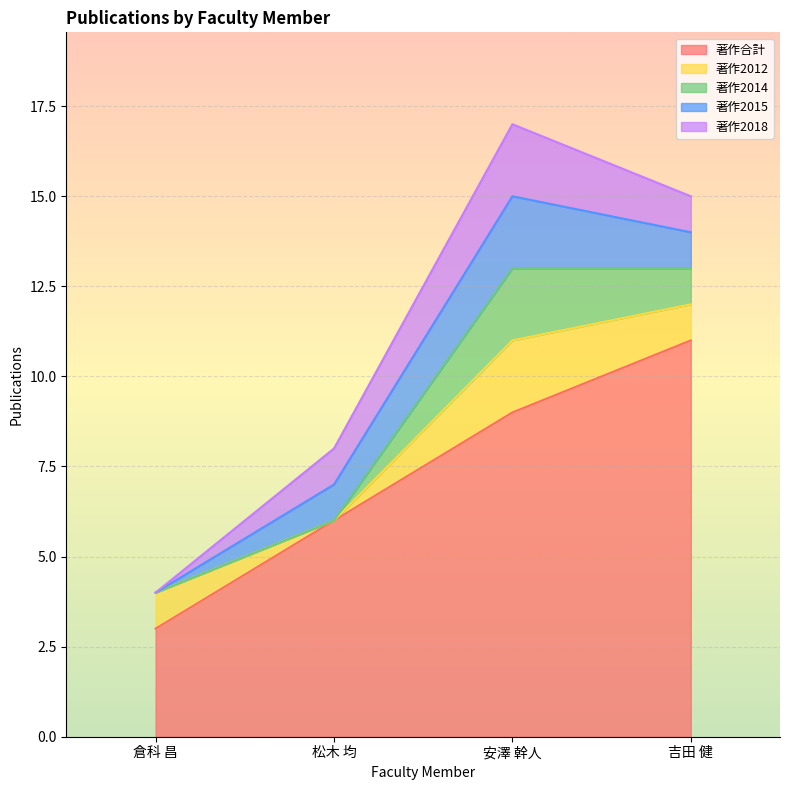

How many lines are shown in the chart?

5